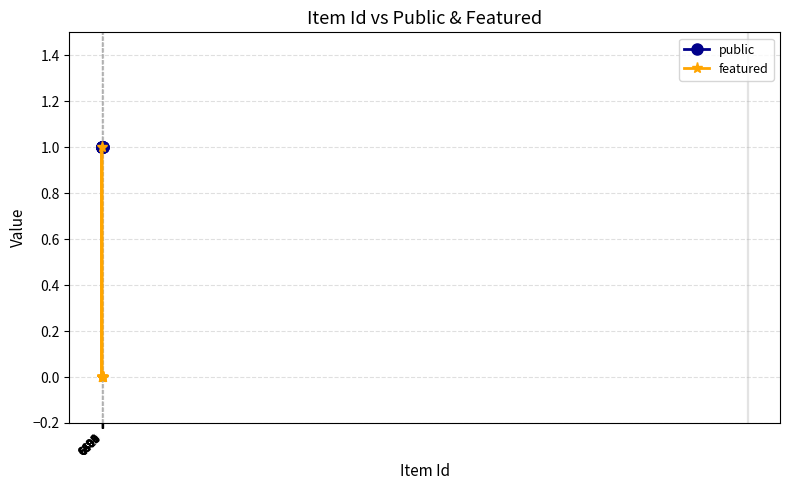

How many series are shown in this chart?

2